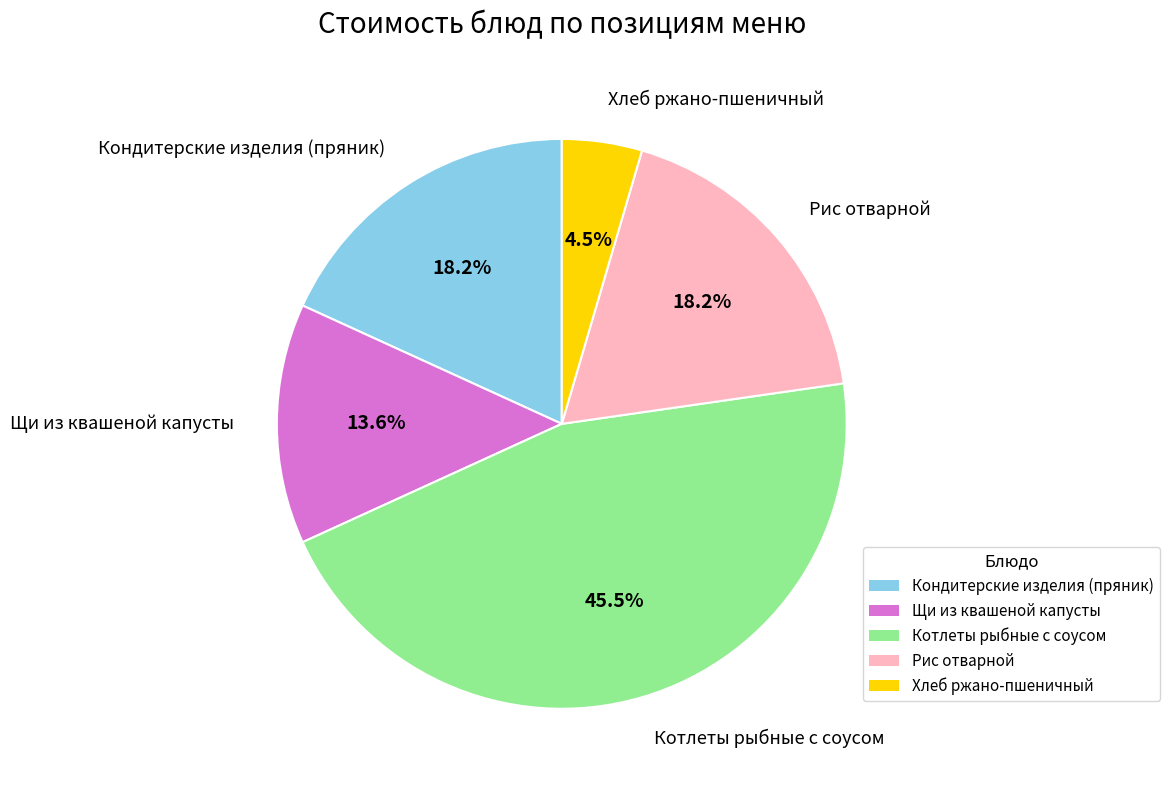

Do Рис отварной and Кондитерские изделия (пряник) together represent more than half of the pie?

No